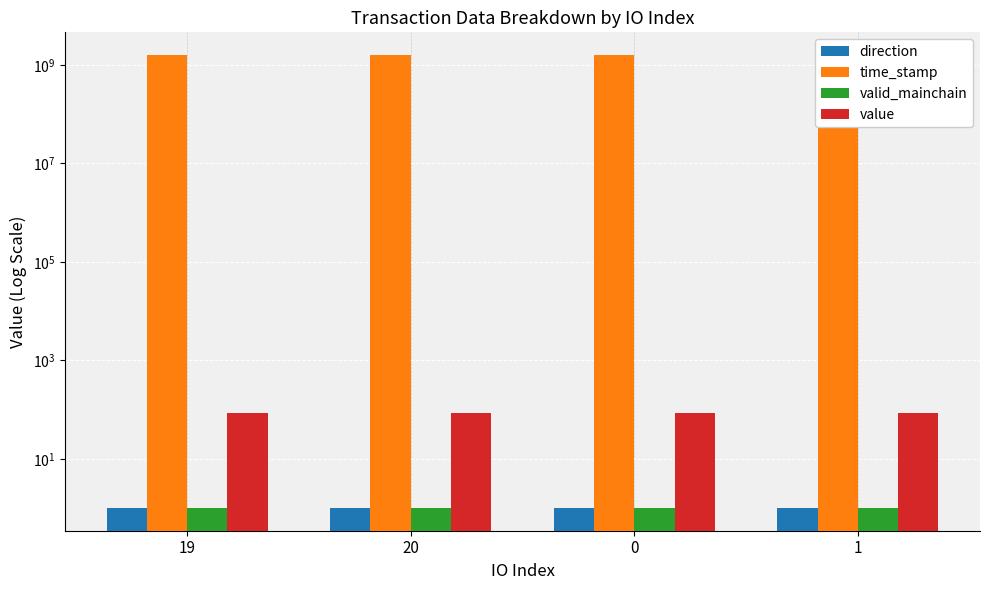

At how many categories does at least one series exceed 1000010470?

4